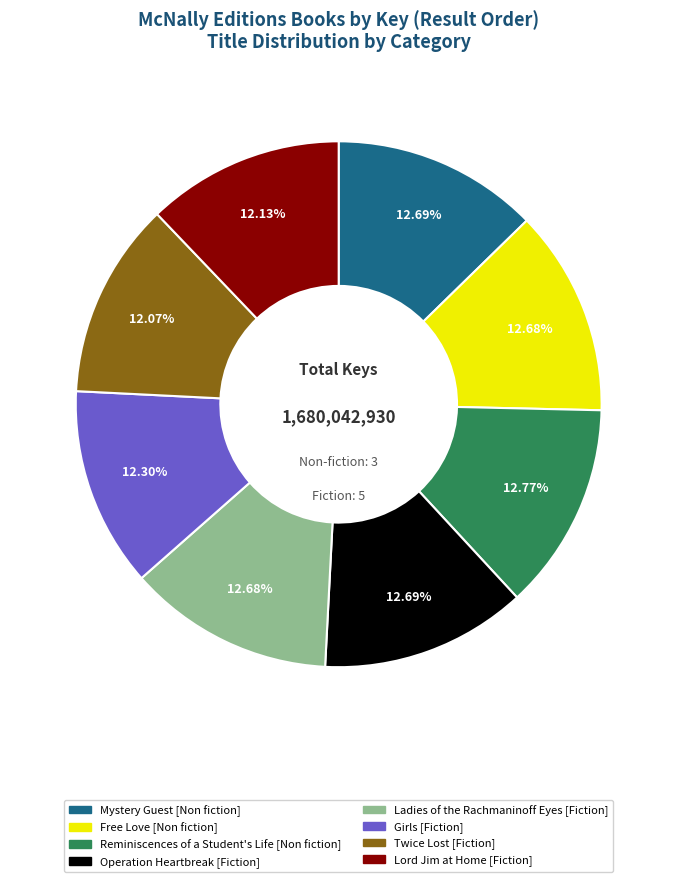

Combined, what portion of the pie is Twice Lost and Free Love?

24.7%